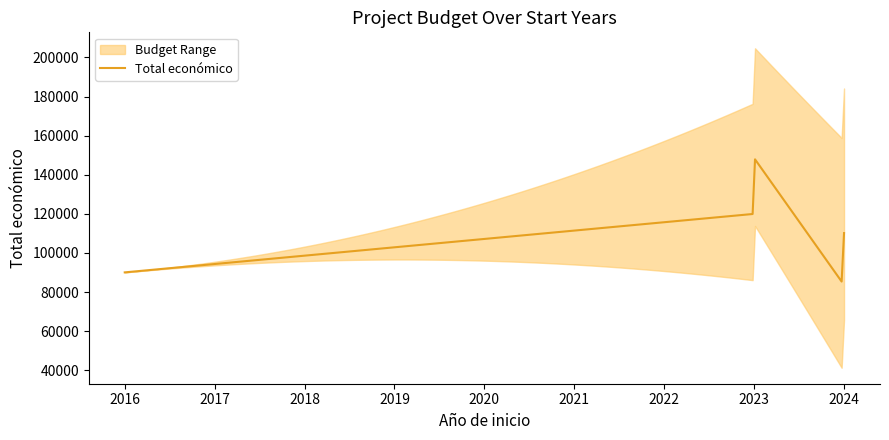

How many points are higher than both their immediate neighbors (excluding endpoints)?

1